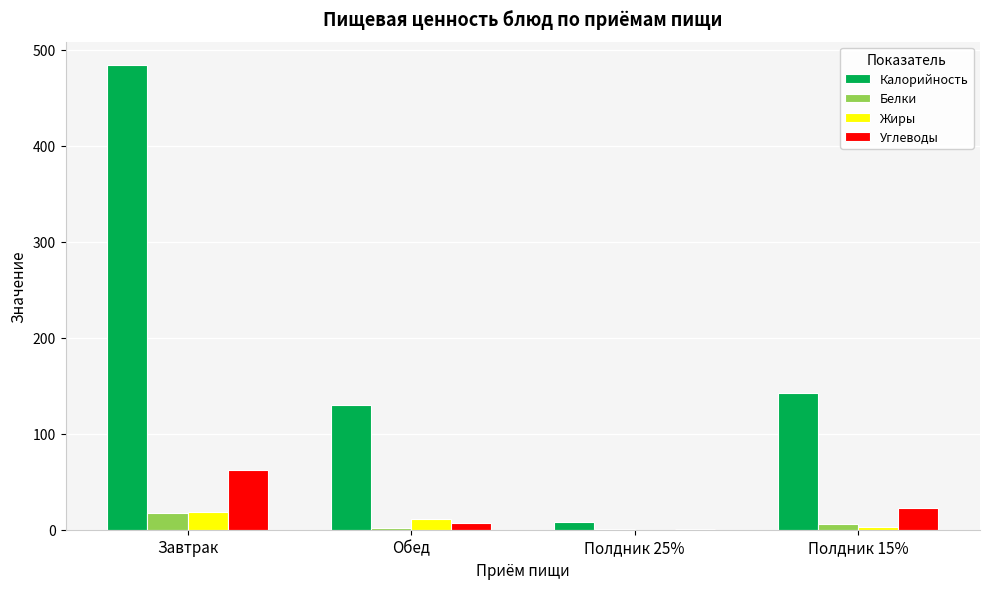

At which label does Углеводы first exceed 22?

Завтрак